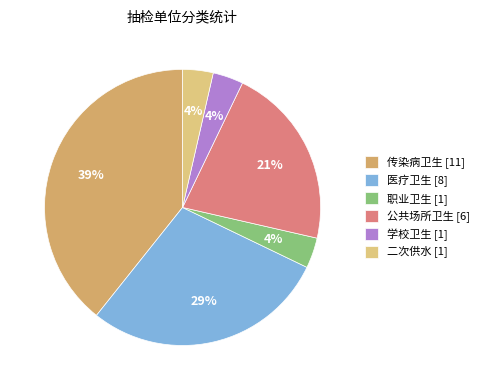

What percentage do 公共场所卫生 and 医疗卫生 together represent?

50.0%